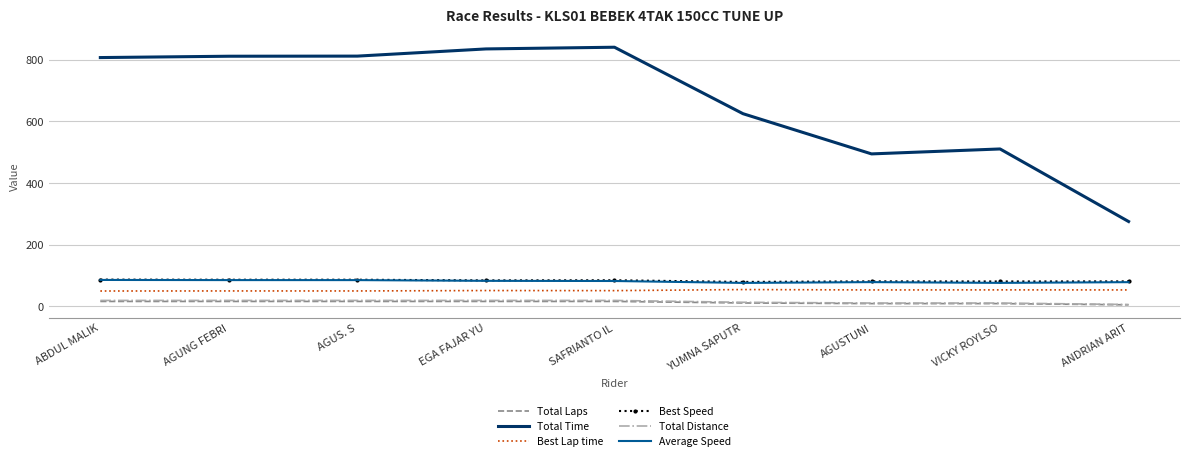

How many distinct data groups are displayed?

6